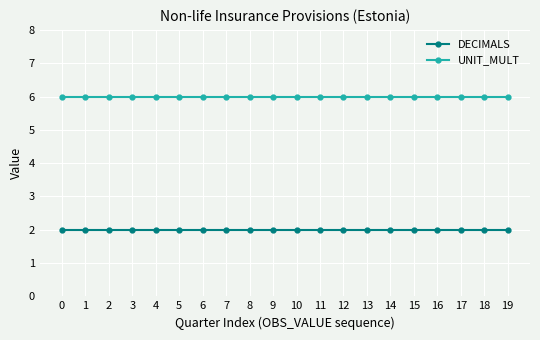

At how many categories does at least one series exceed 2?

20